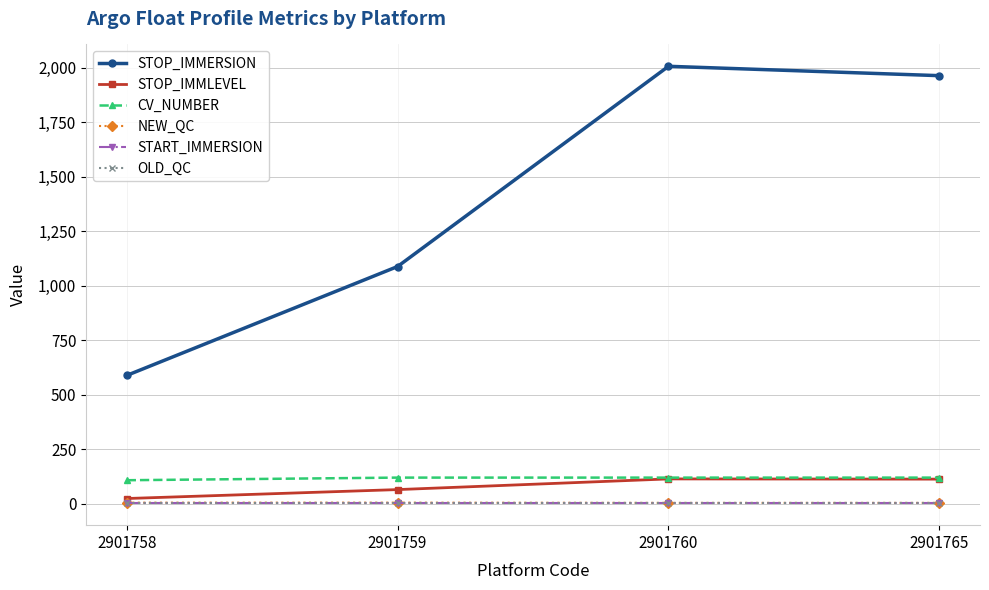

Does the chart have visible grid lines?

Yes